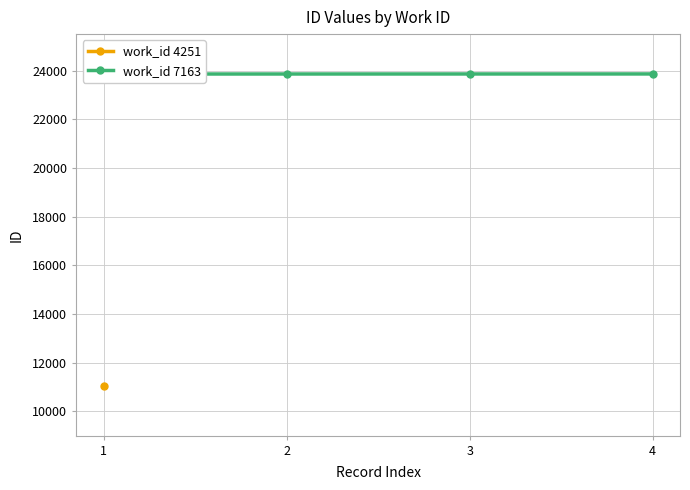

The chart shows a value of 23861 at 2. True or false?

True